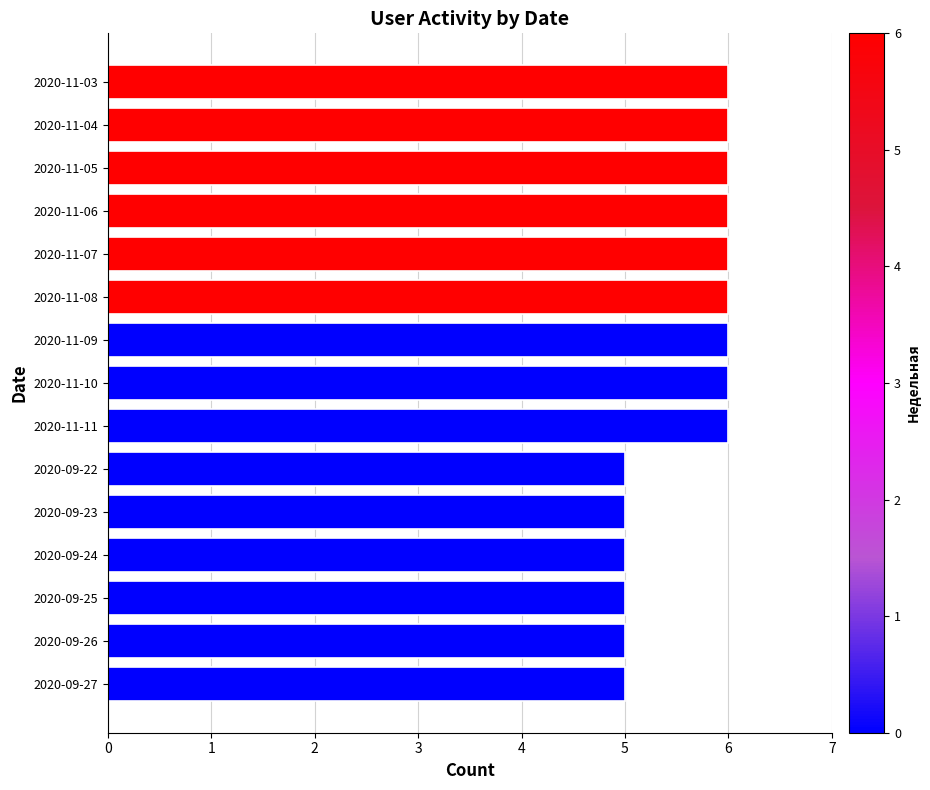

Does the chart contain stacked bars?

No